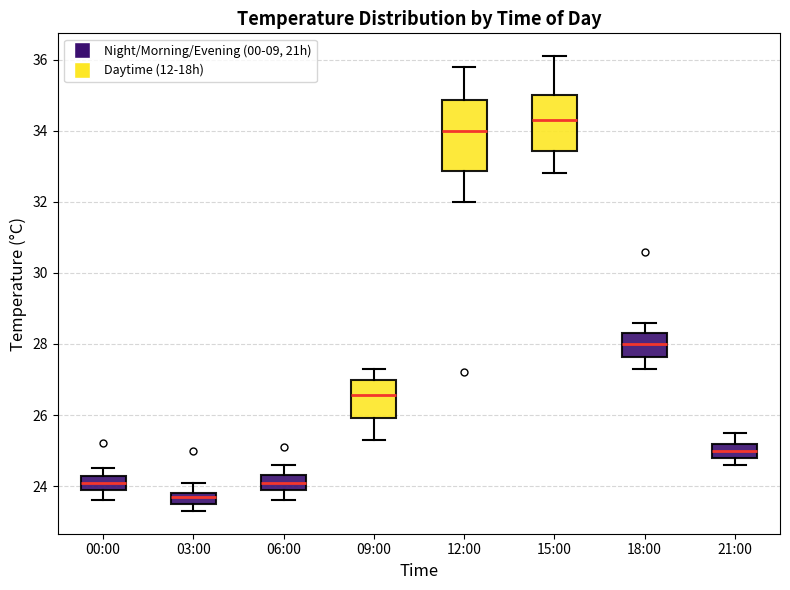

Which box is the tallest, from its lower edge to its upper edge?

12:00